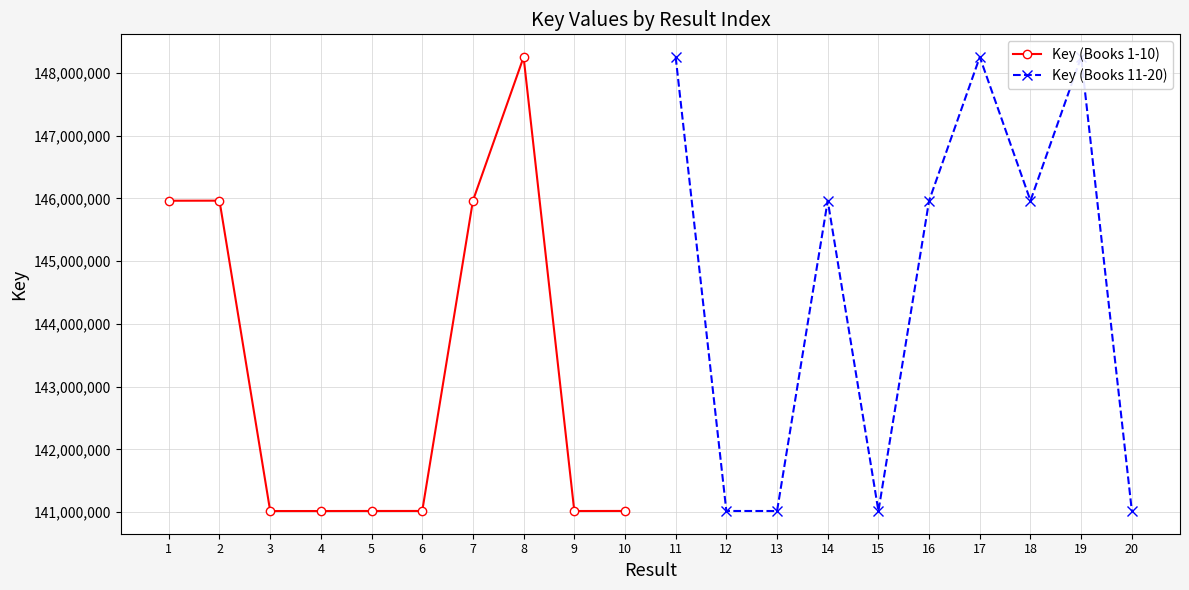

At which label does Key (Books 1-10) first exceed 141017155?

1